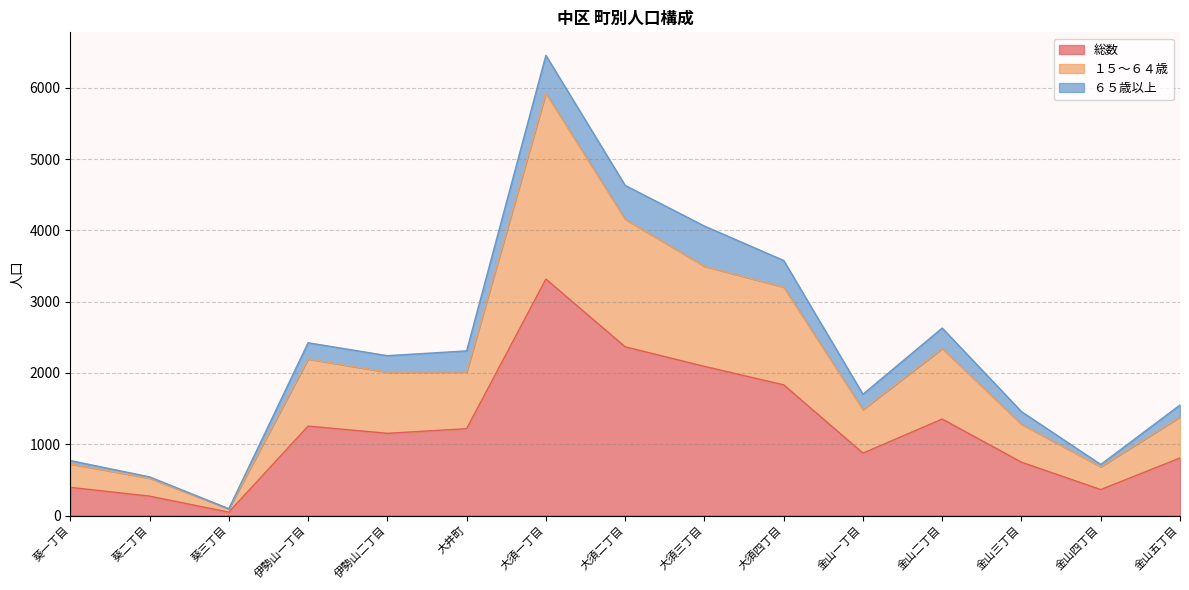

True or false: 総数 and １５～６４歳 intersect in this chart.

False